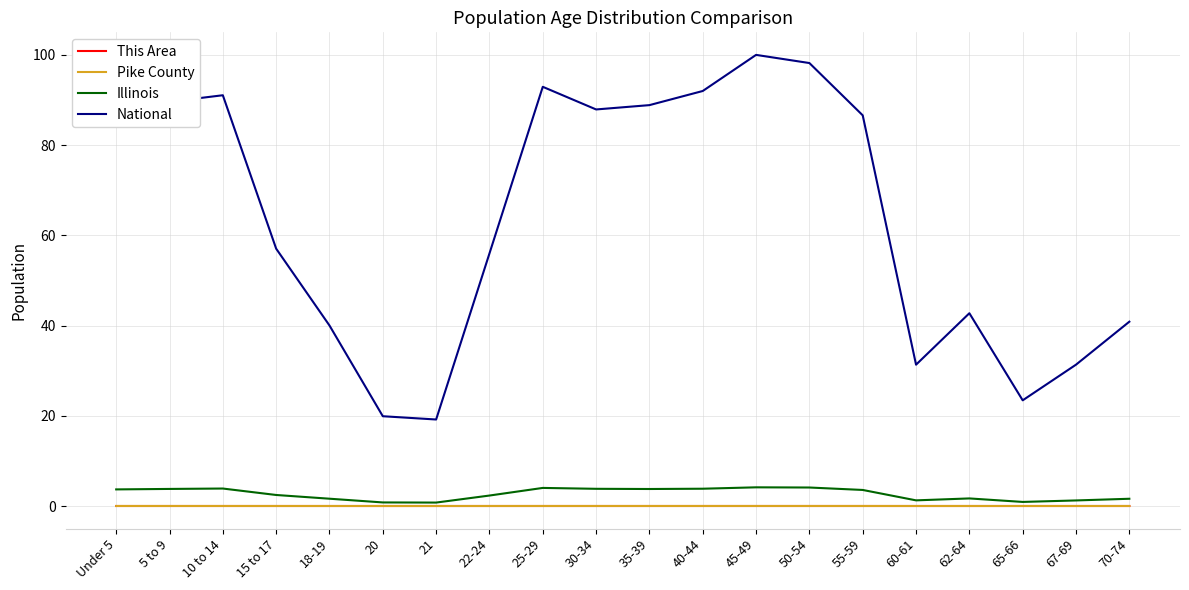

What are all the series names shown in the legend?

This Area, Pike County, Illinois, National